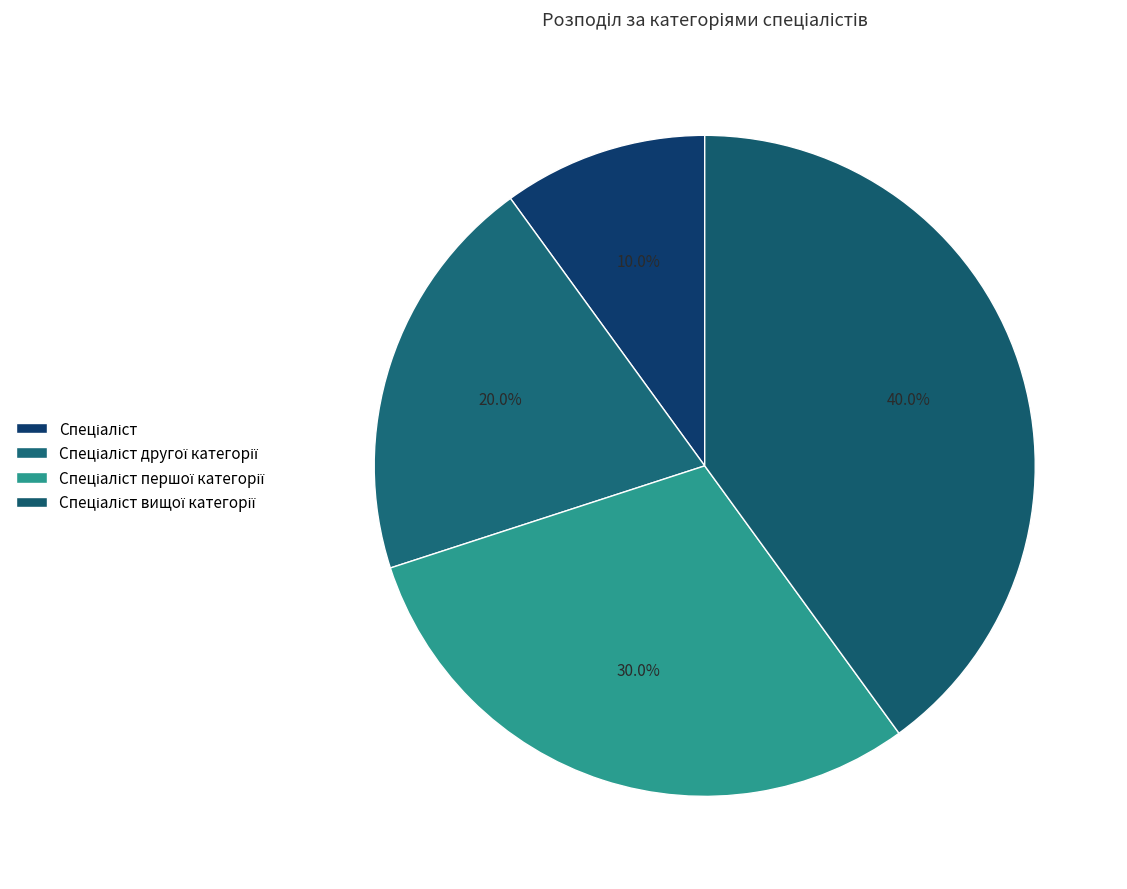

To the nearest percent, what is the average slice percentage?

25%